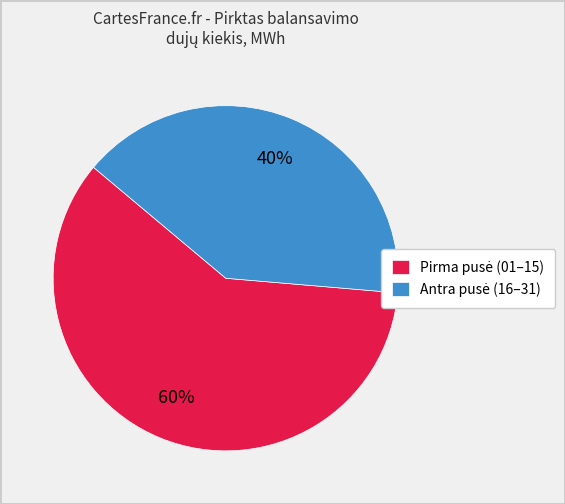

To the nearest percent, what is the difference between the largest and smallest slice percentages?

20%